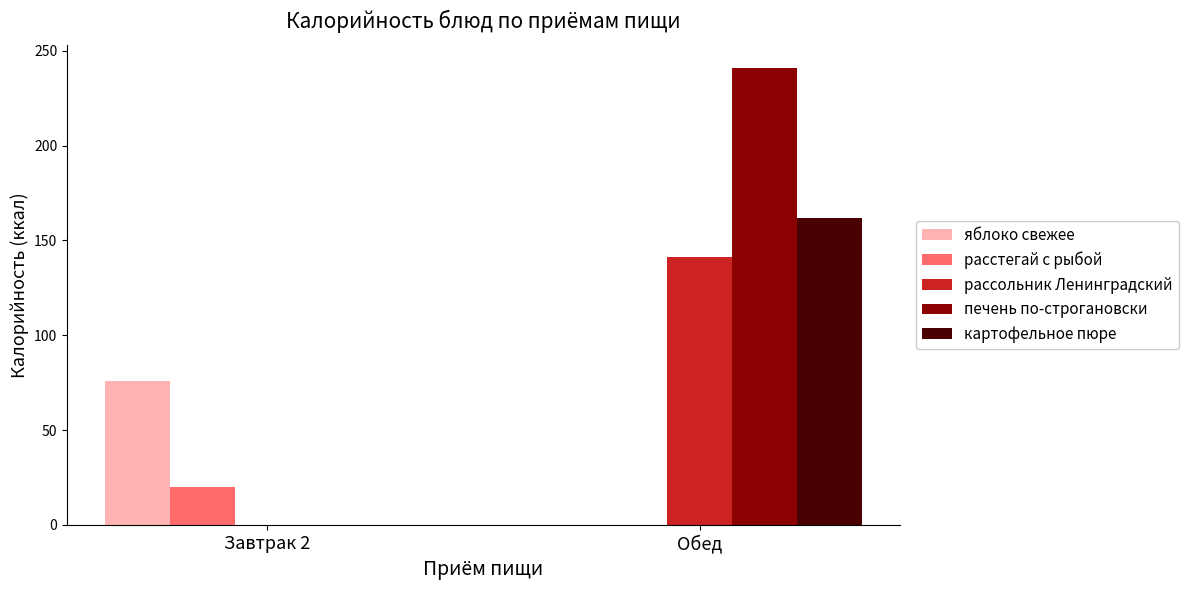

Are the bars grouped side by side (vs. stacked)?

Yes